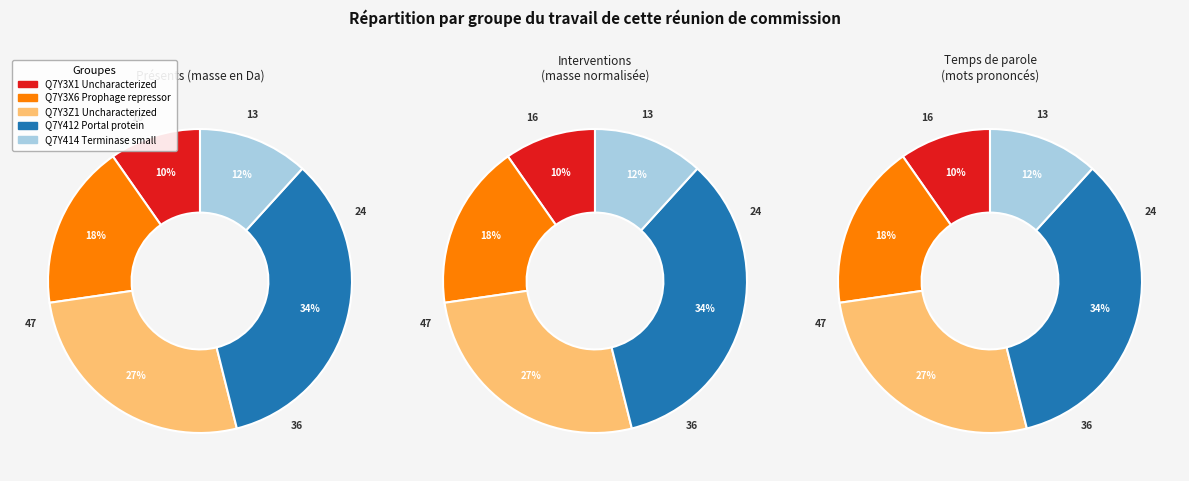

What percentage do Q7Y3X1 Uncharacterized and Q7Y3X6 Prophage repressor together represent?

27.3%